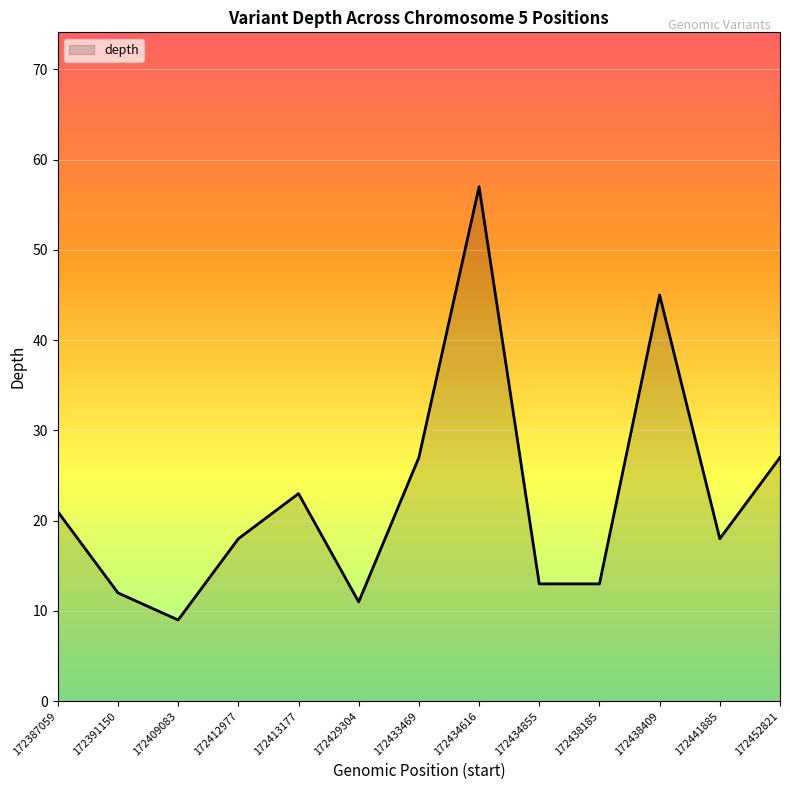

How many lines are shown in the chart?

1